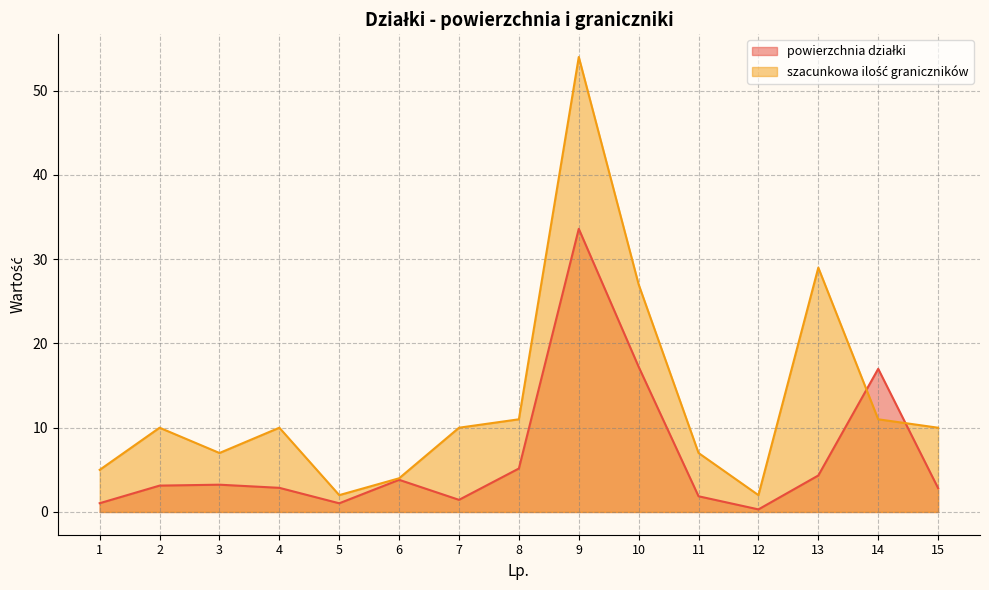

What is the sum of the szacunkowa ilość graniczników values at 4 and 7?

20.0